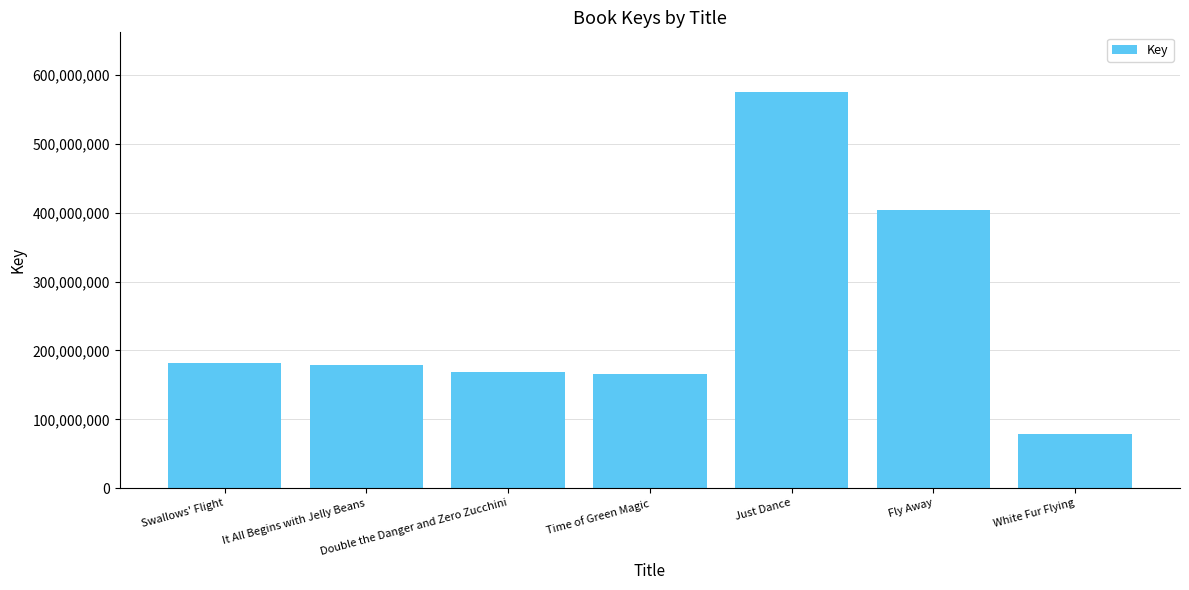

Is it true that the value at Just Dance is 575693447?

True